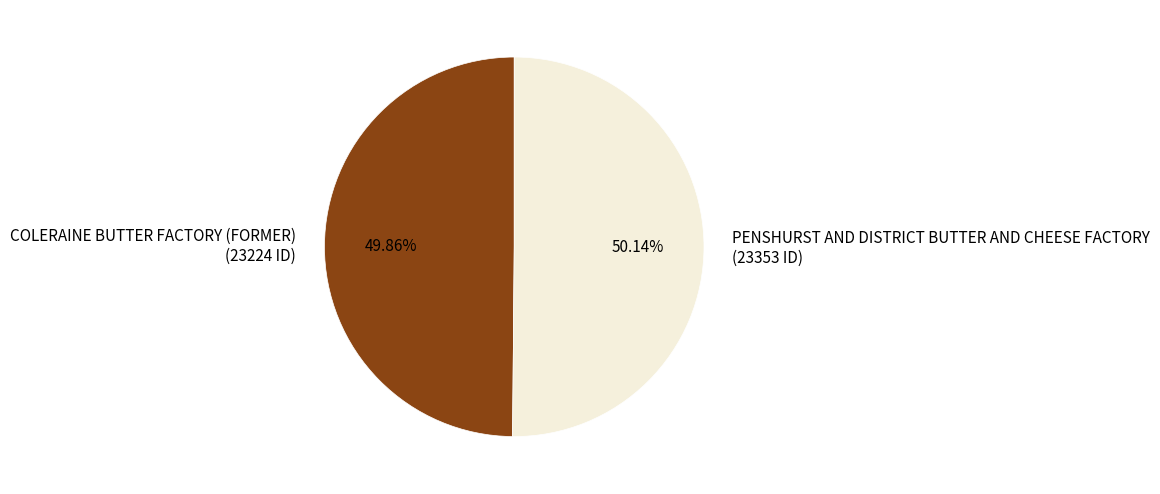

Approximately how many times larger is the value at PENSHURST AND DISTRICT BUTTER AND CHEESE FACTORY compared to COLERAINE BUTTER FACTORY (FORMER)?

1.0